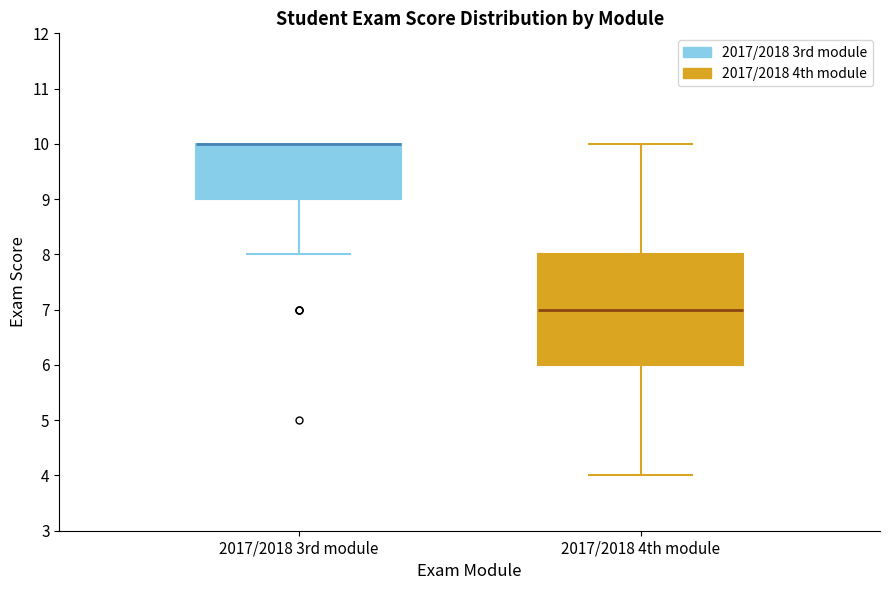

Where is the upper edge of the box for 2017/2018 3rd module on the y-axis? The values are not printed on the chart, so give them approximately, as read against the axis.

10